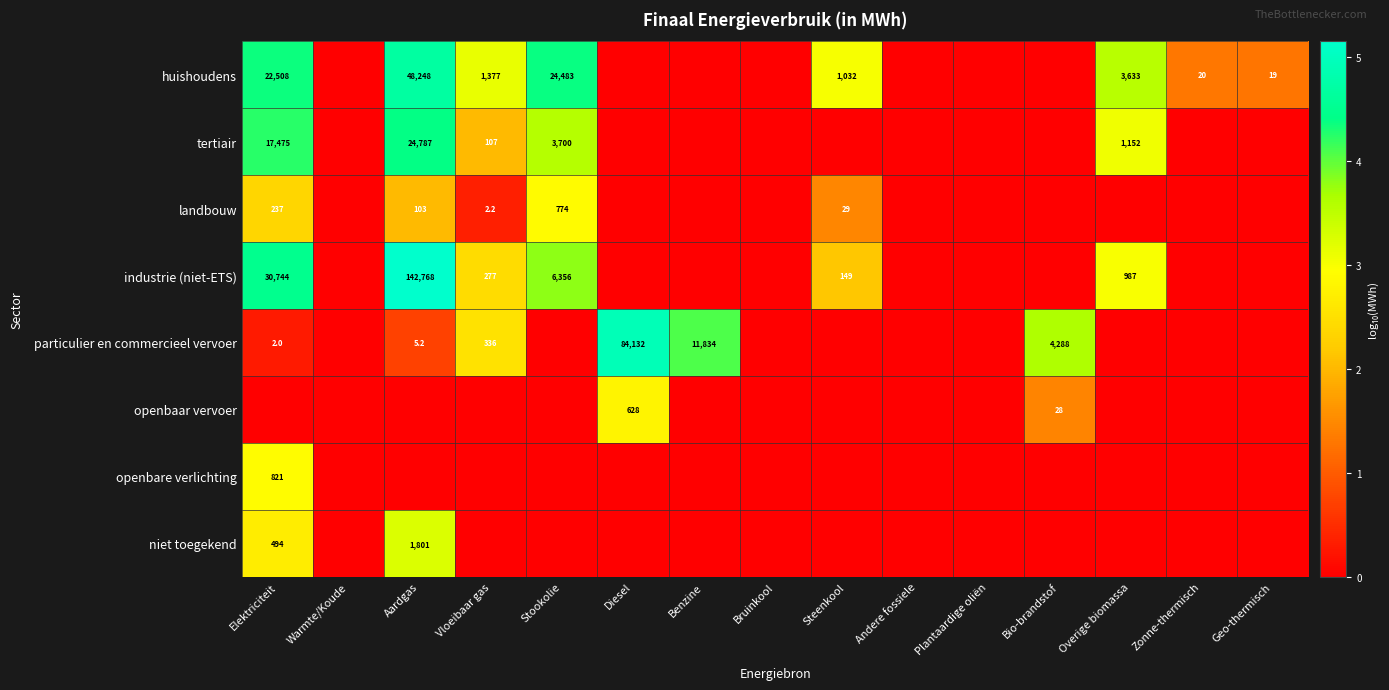

At which category is the sum across all series the highest?

Elektriciteit